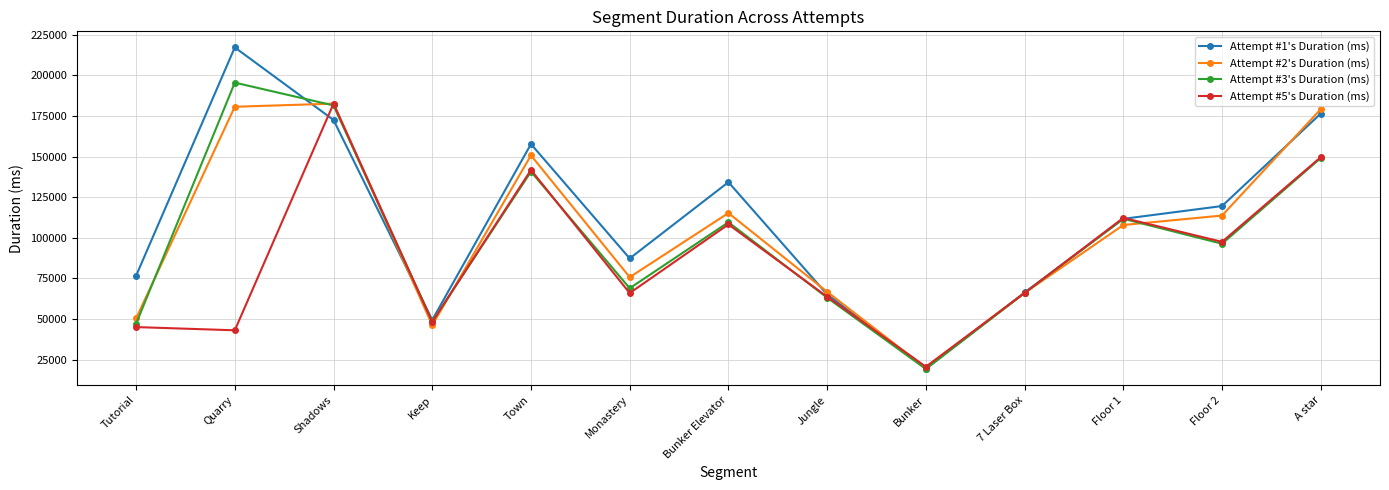

At which label does Attempt #2's Duration (ms) first exceed 107906?

Quarry